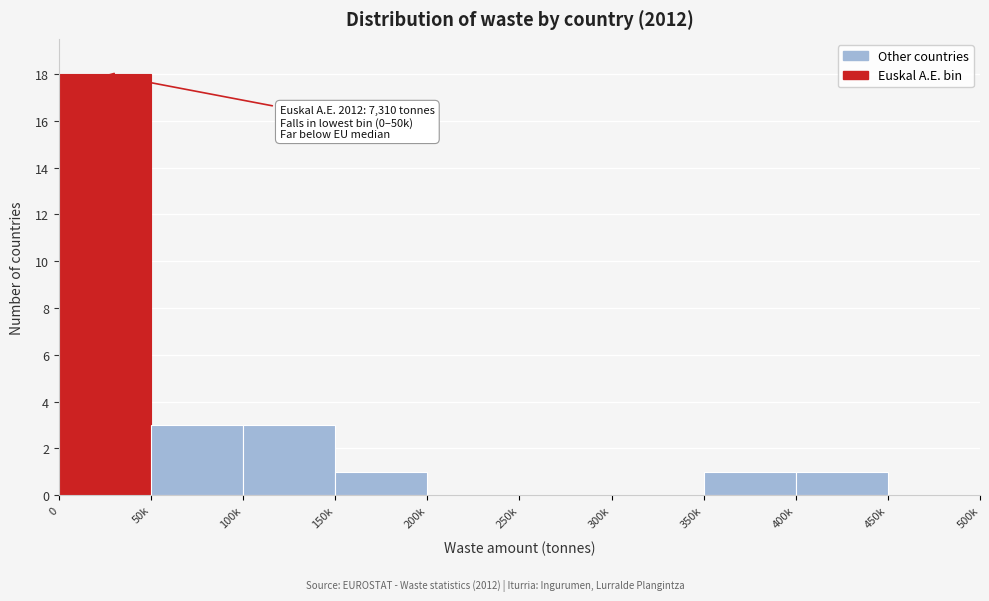

Reading left to right, list all the values displayed in this chart.

0=18	50k=3	100k=3	150k=1	200k=0	250k=0	300k=0	350k=1	400k=1	450k=0